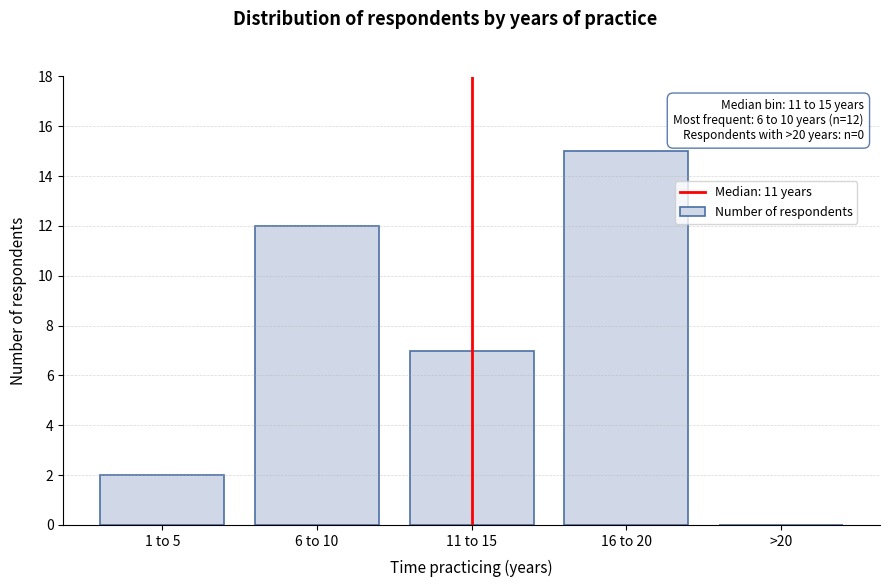

Reading left to right, list all the values displayed in this chart.

1 to 5=2	6 to 10=12	11 to 15=7	16 to 20=15	>20=0